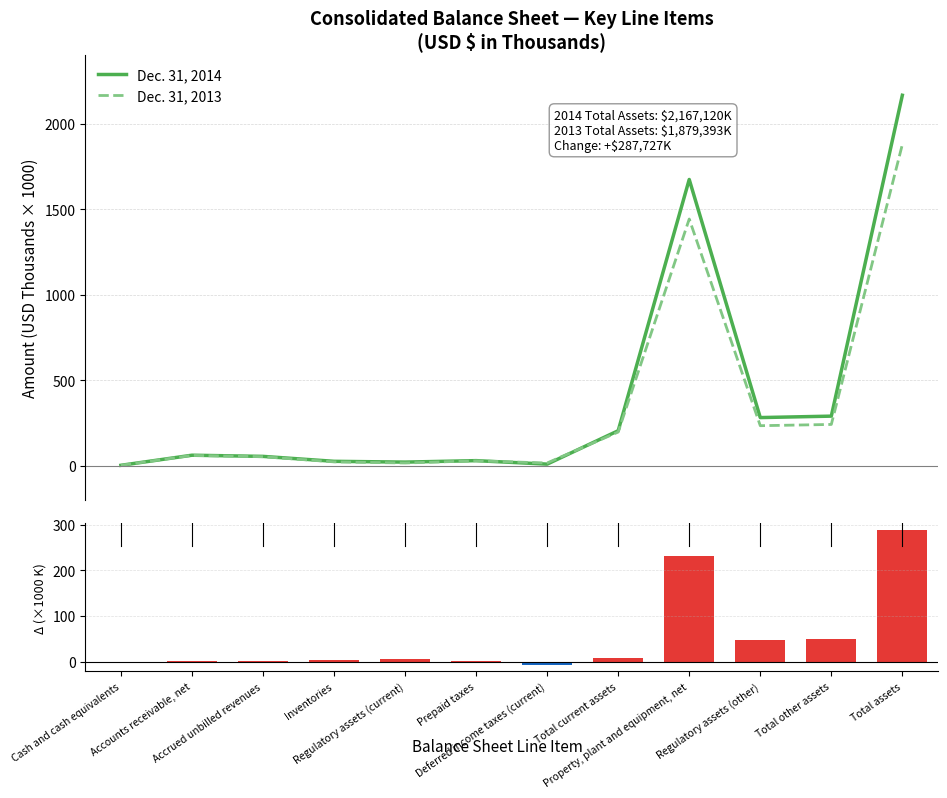

What is the label of the 9th bar from the left?

Property, plant and equipment, net